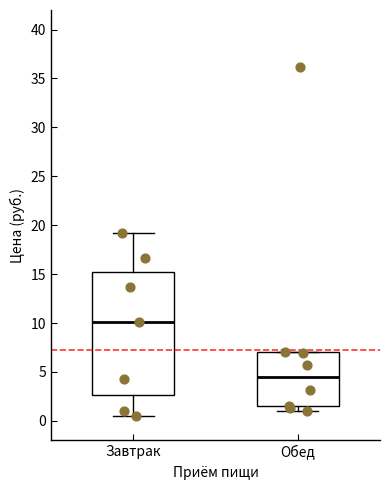

Where does the upper whisker of the box for Завтрак end on the y-axis? The values are not printed on the chart, so give them approximately, as read against the axis.

19.0